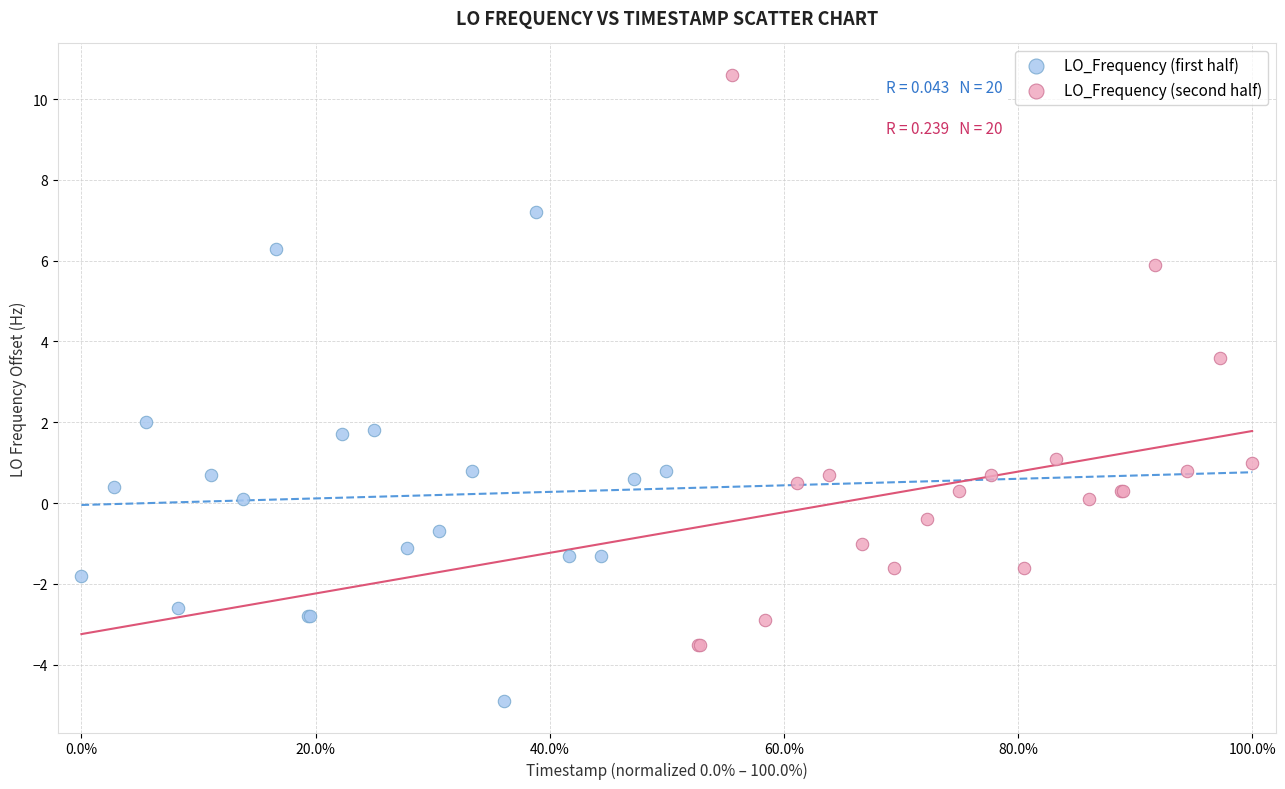

Which series contains the lowest Y value?

LO_Frequency (first half)